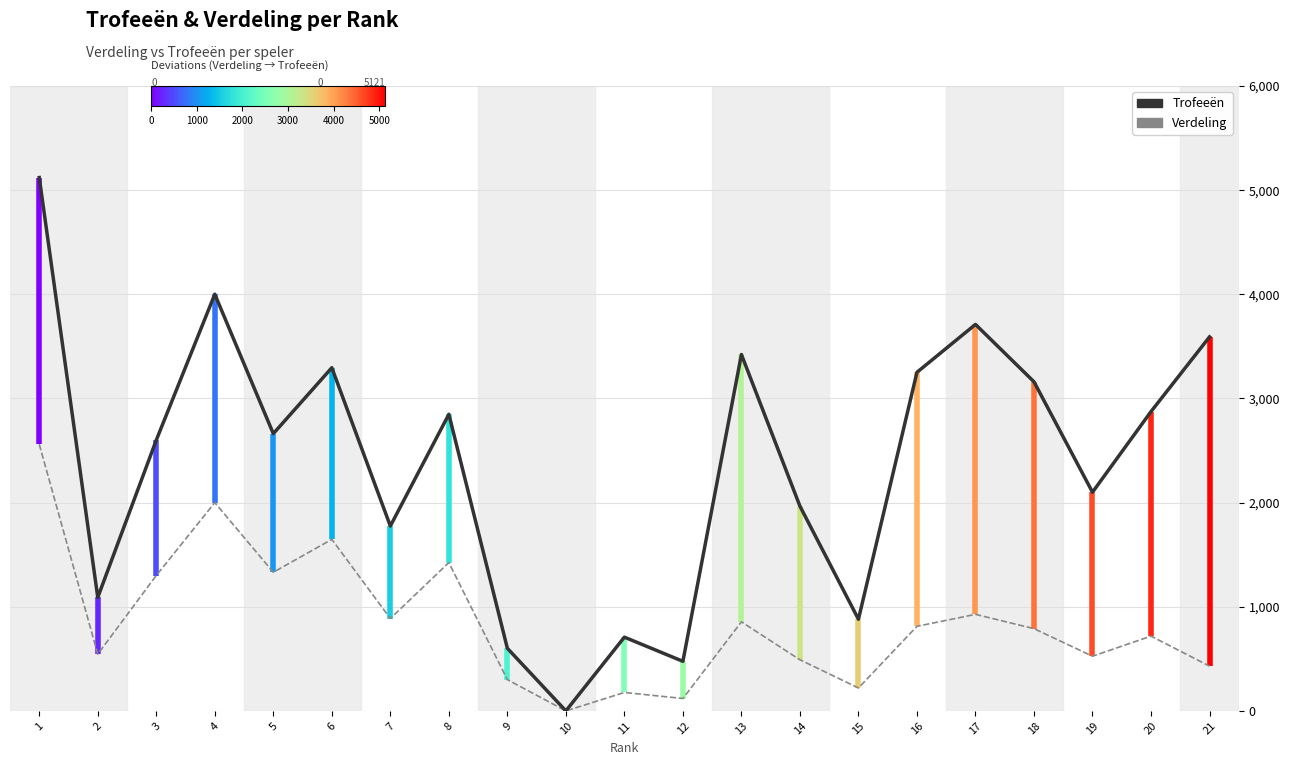

Reading left to right, what are all the values shown in this chart?

Trofeeën: 1=5121	2=1090	3=2600	4=4001	5=2662	6=3295	7=1775	8=2848	9=601	10=0	11=708	12=476	13=3422	14=1966	15=880	16=3251	17=3711	18=3160	19=2100	20=2874	21=3591
Verdeling: 1=2560	2=545	3=1300	4=2000	5=1331	6=1647	7=887	8=1424	9=300	10=0	11=177	12=119	13=855	14=491	15=220	16=812	17=927	18=790	19=525	20=718	21=430